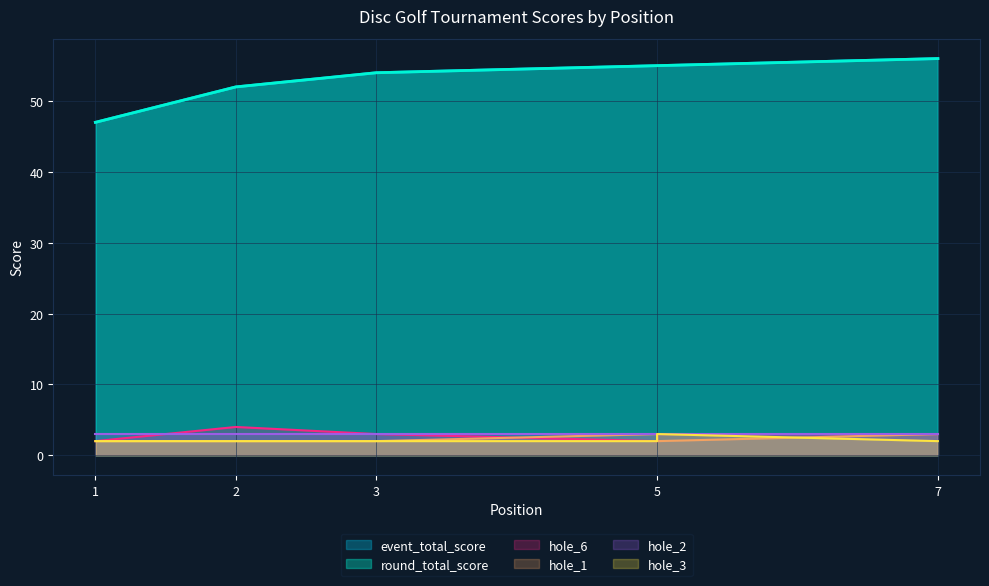

The hole_1 series shows 3 at 7. True or false?

True